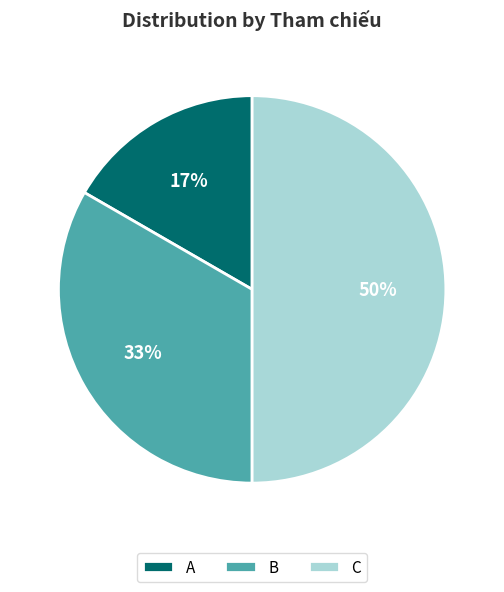

The B slice represents 33% of the pie. True or false?

True